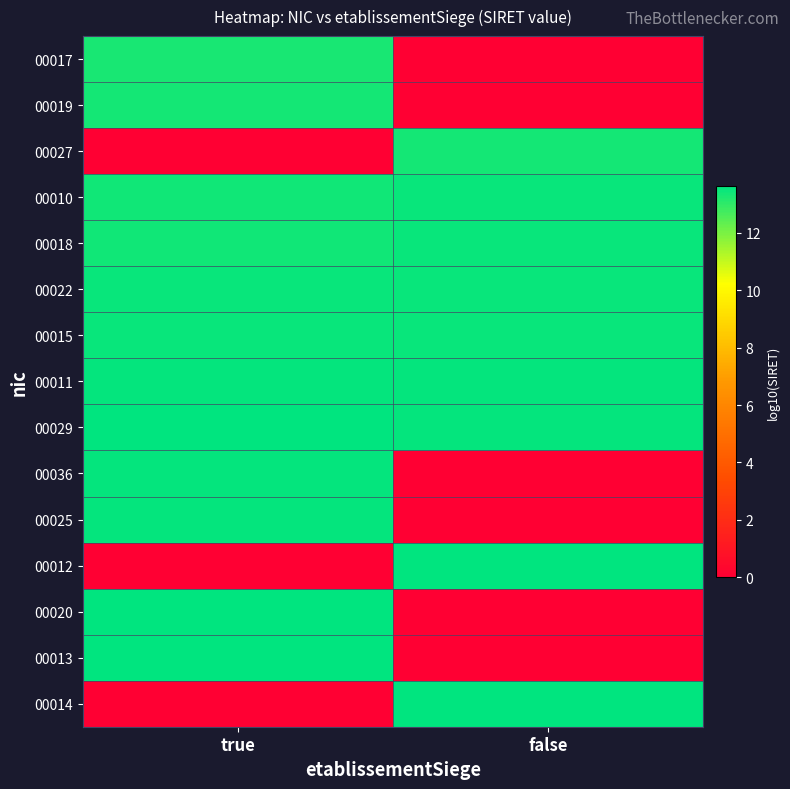

At how many categories does at least one series exceed 1?

2